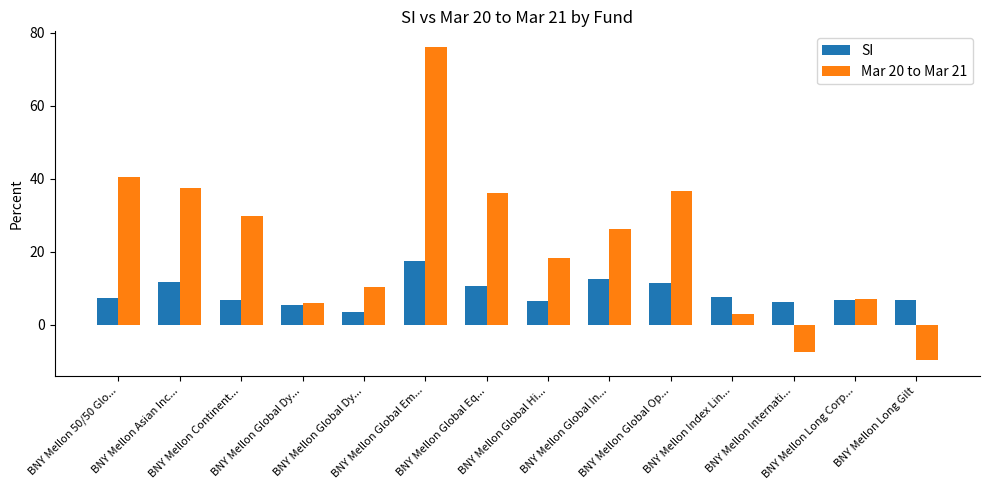

How many bars are there in each group?

2